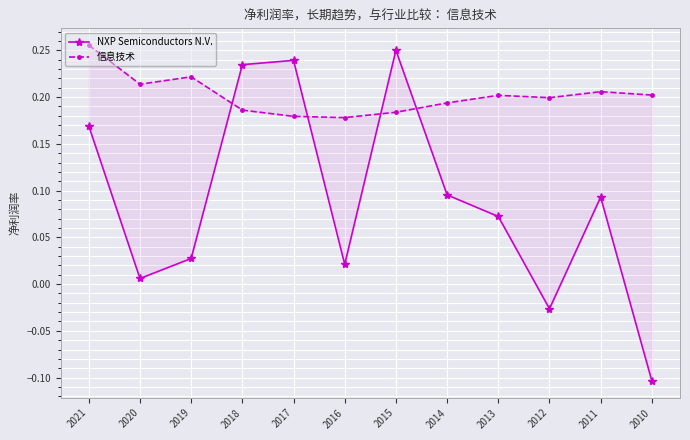

Rank the series by their average value, from lowest to highest.

NXP Semiconductors N.V., 信息技术